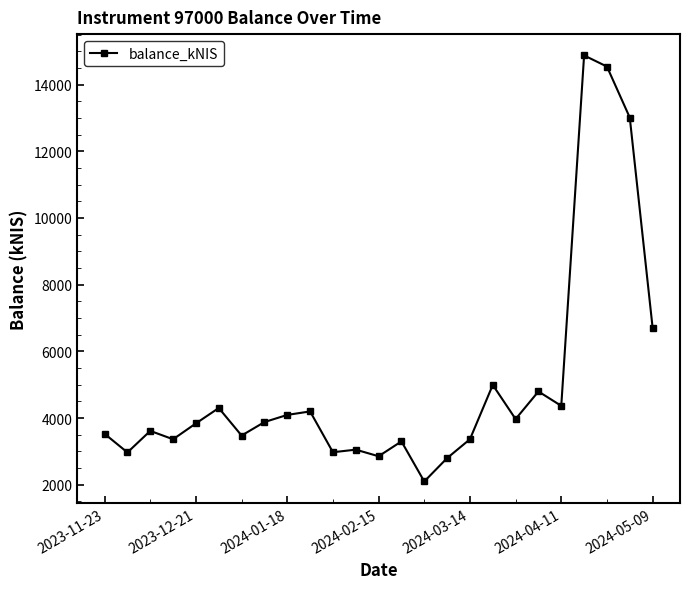

What is the value of the 2nd point from the left?

2969.1